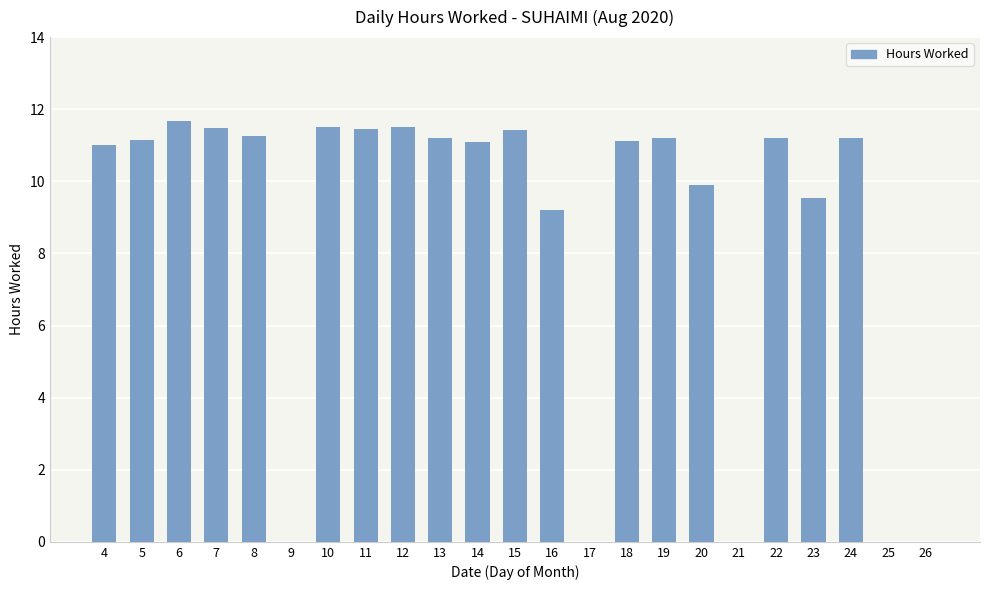

Is it true that the value at 14 is 18.3?

False